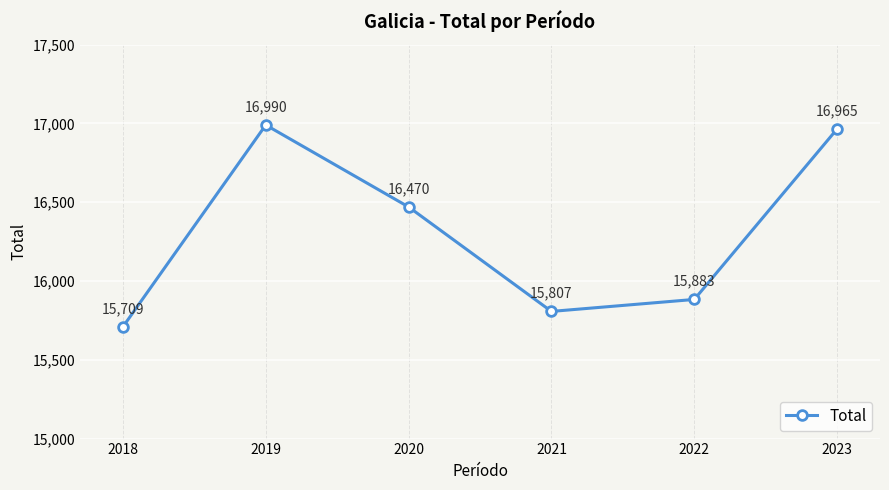

Reading left to right, what are all the values shown in this chart?

15709	16990	16470	15807	15883	16965